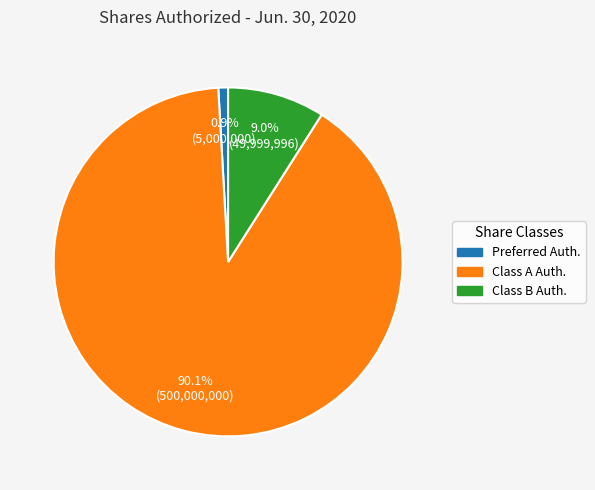

Which category has the biggest portion of the pie?

Class A Auth.